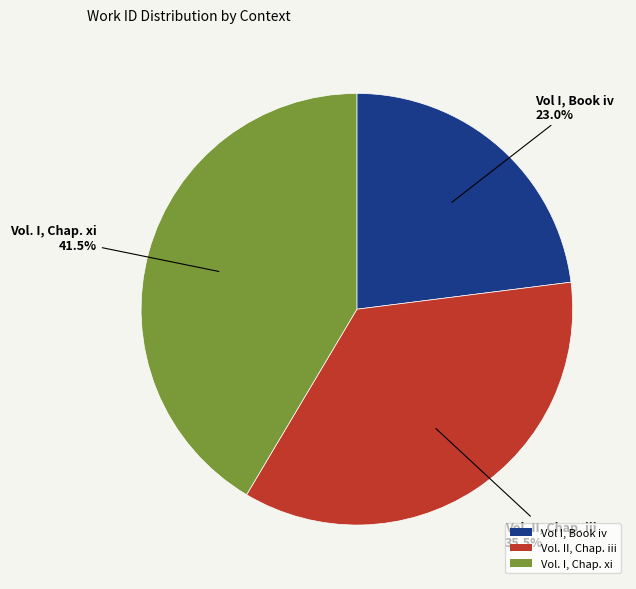

What is the ratio of the value at Vol. I, Chap. xi to the value at Vol I, Book iv?

1.8